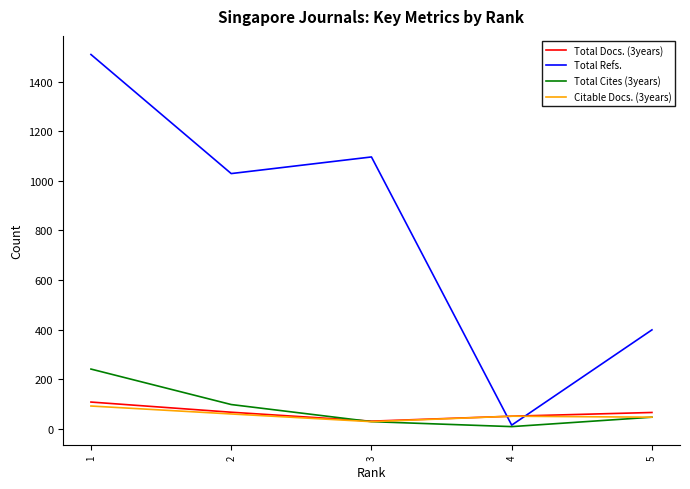

Read the Citable Docs. (3years) value at 4, to the nearest 5.

50